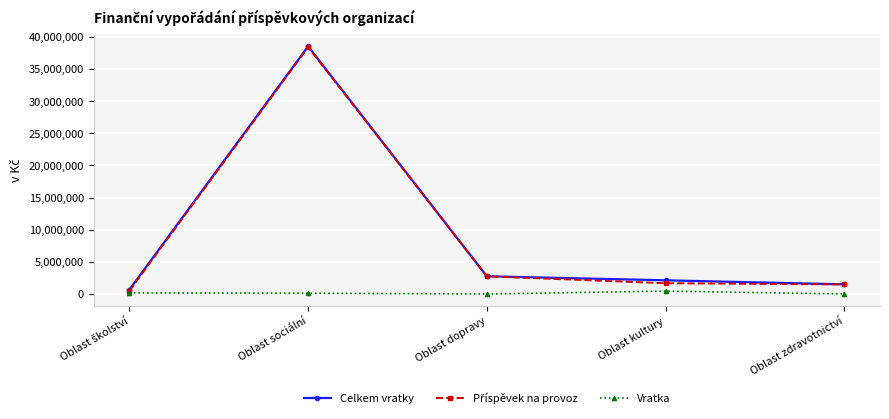

What is the difference between the highest and lowest values at Oblast dopravy?

2757222.9